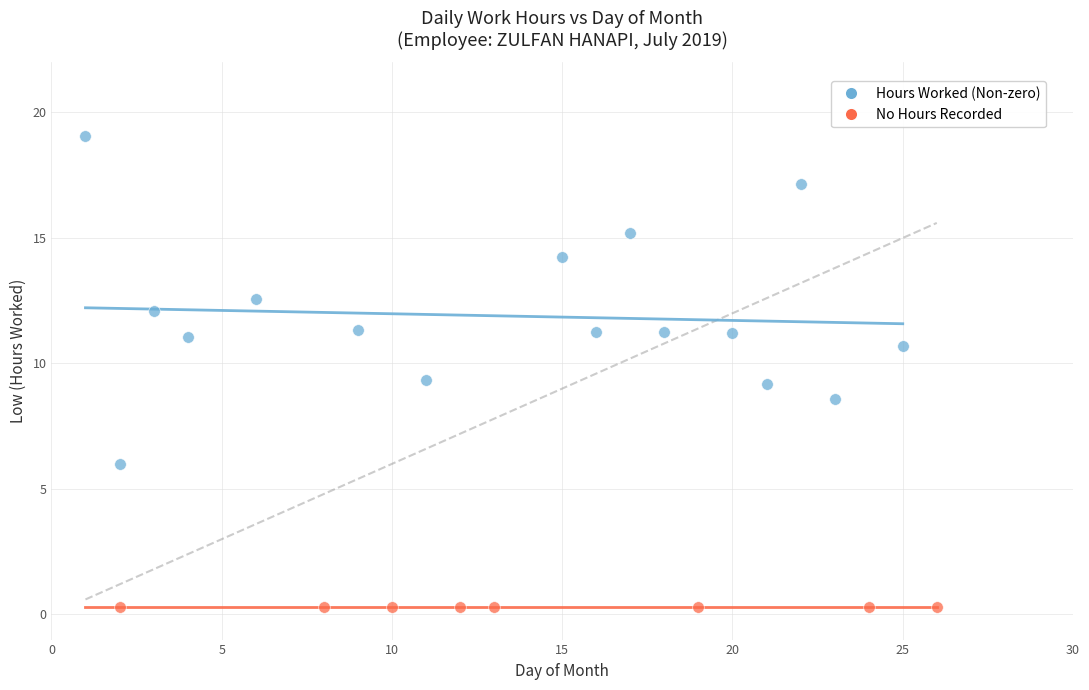

Which series contains the highest Y value?

Hours Worked (Non-zero)